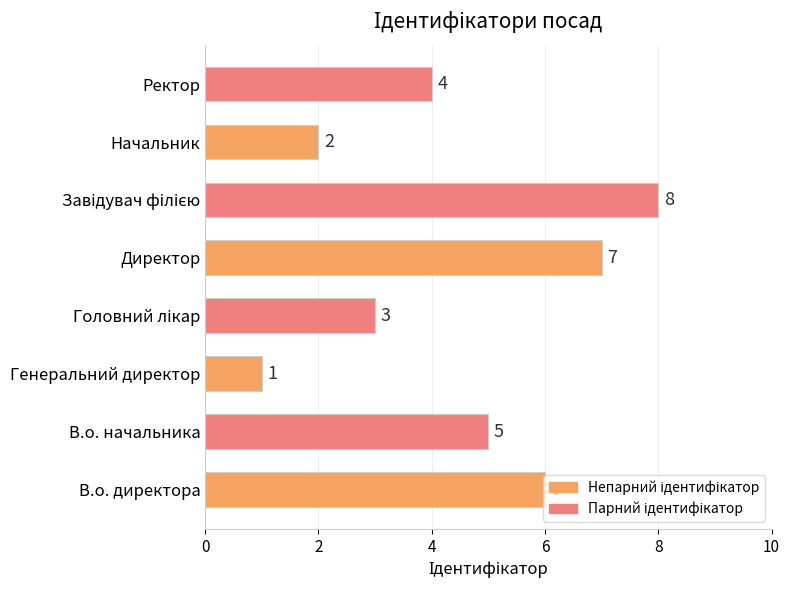

What is the sum of all values?

36